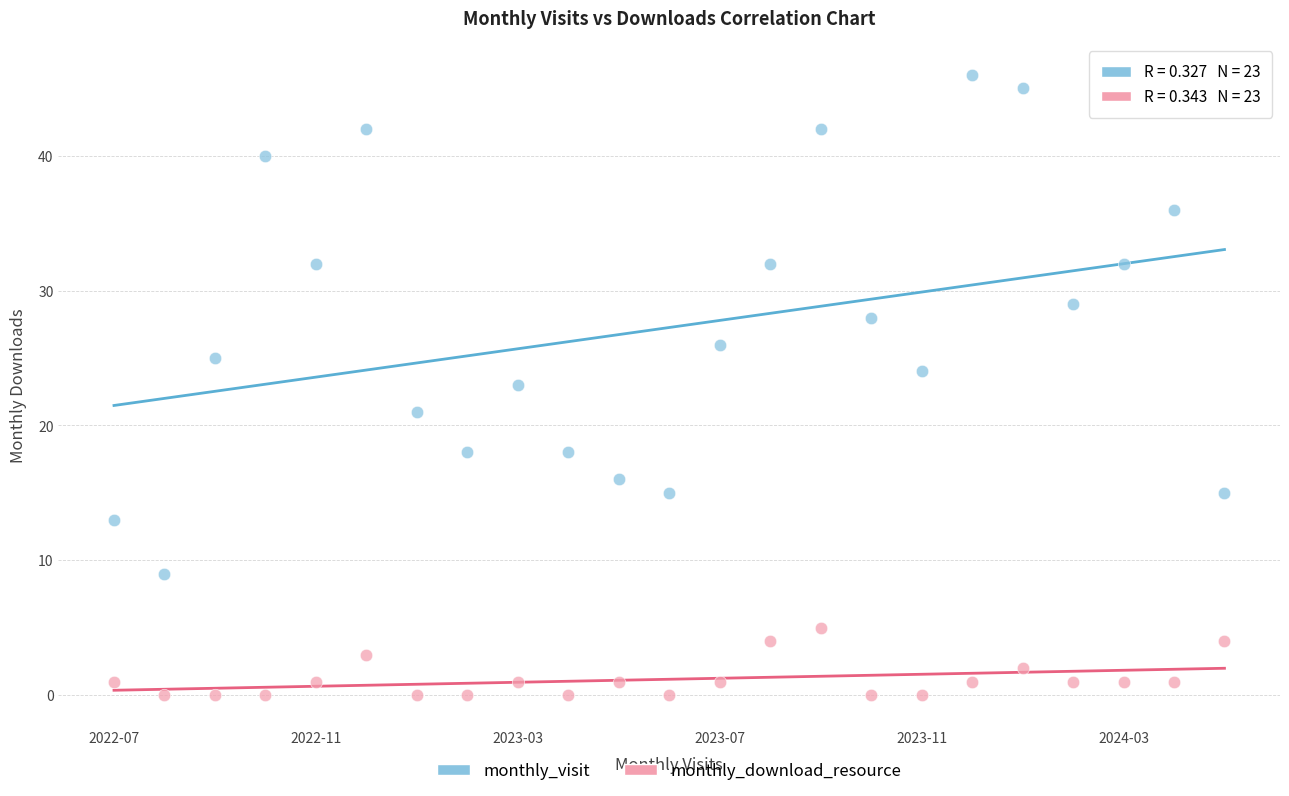

Which series reaches the maximum Y coordinate?

monthly_visit